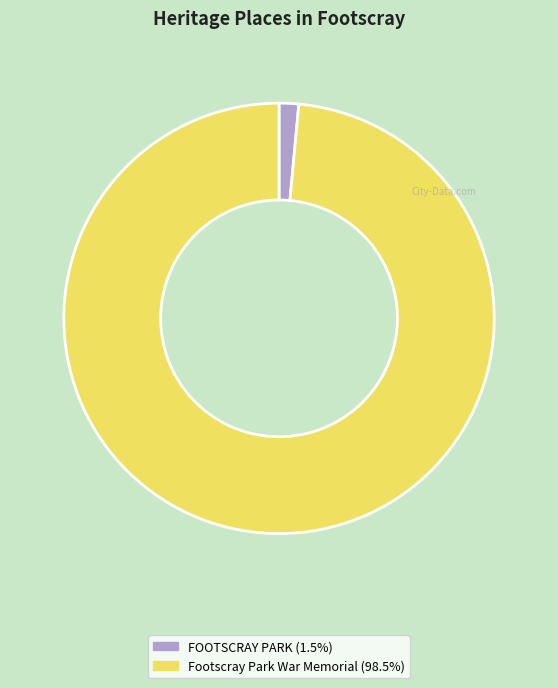

Rank the categories by value from lowest to highest.

FOOTSCRAY PARK, Footscray Park War Memorial